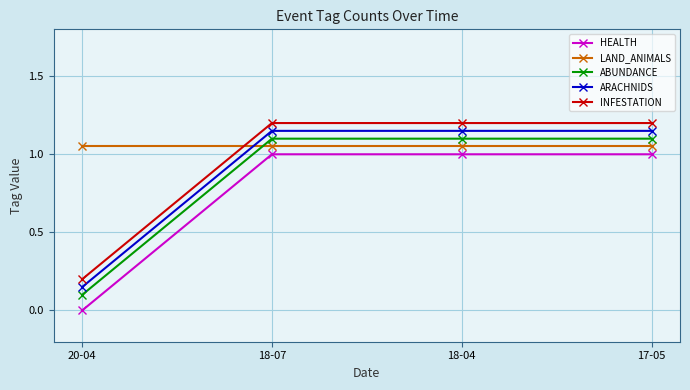

List the series in order of their overall mean, highest first.

LAND_ANIMALS, INFESTATION, ARACHNIDS, ABUNDANCE, HEALTH